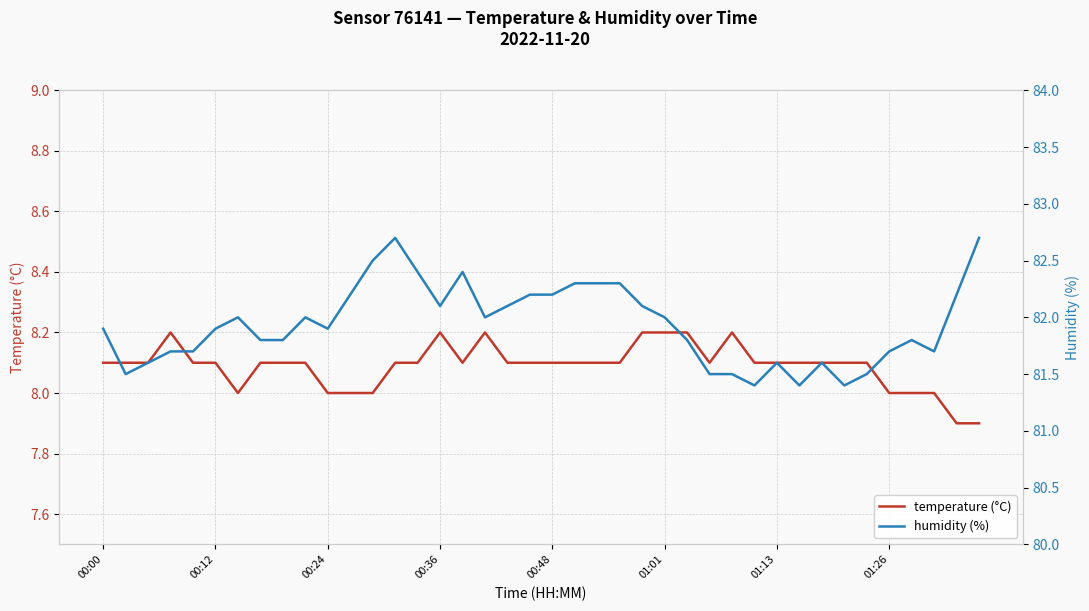

How many temperature (°C) values are between 8 and 9?

38